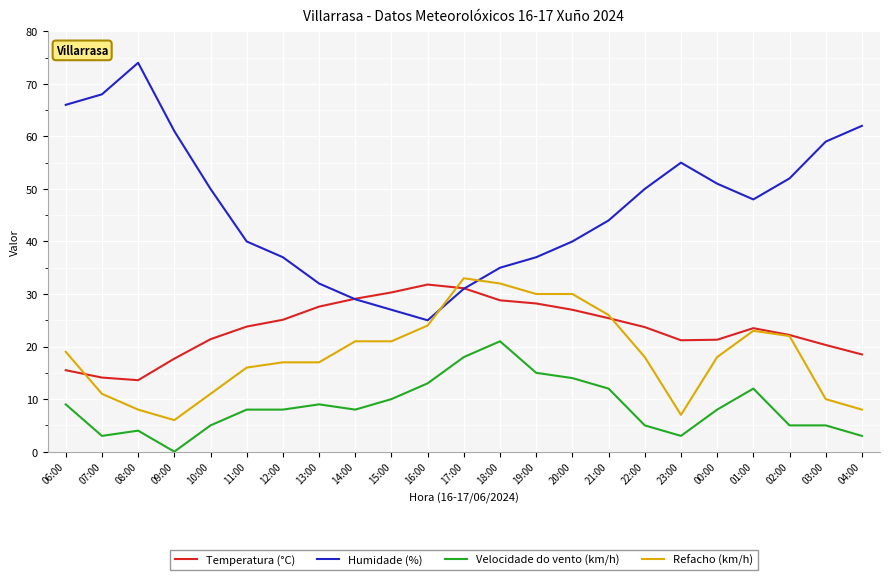

True or false: Refacho (km/h) and Humidade (%) cross at least once.

True